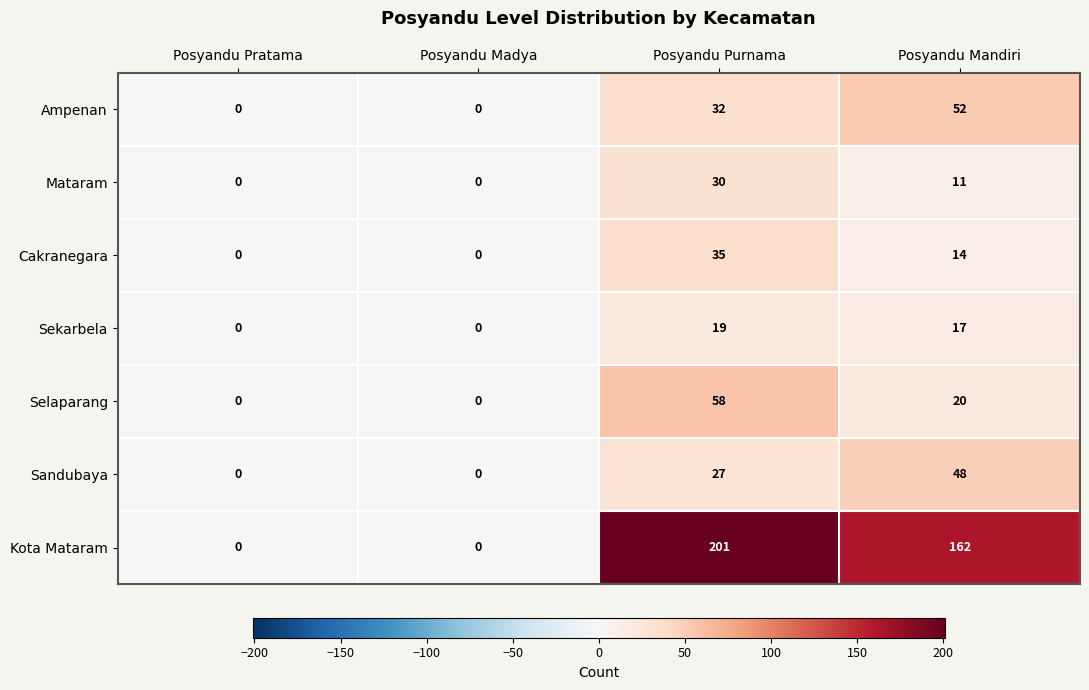

Is it true that Selaparang equals 33 at Posyandu Madya?

False